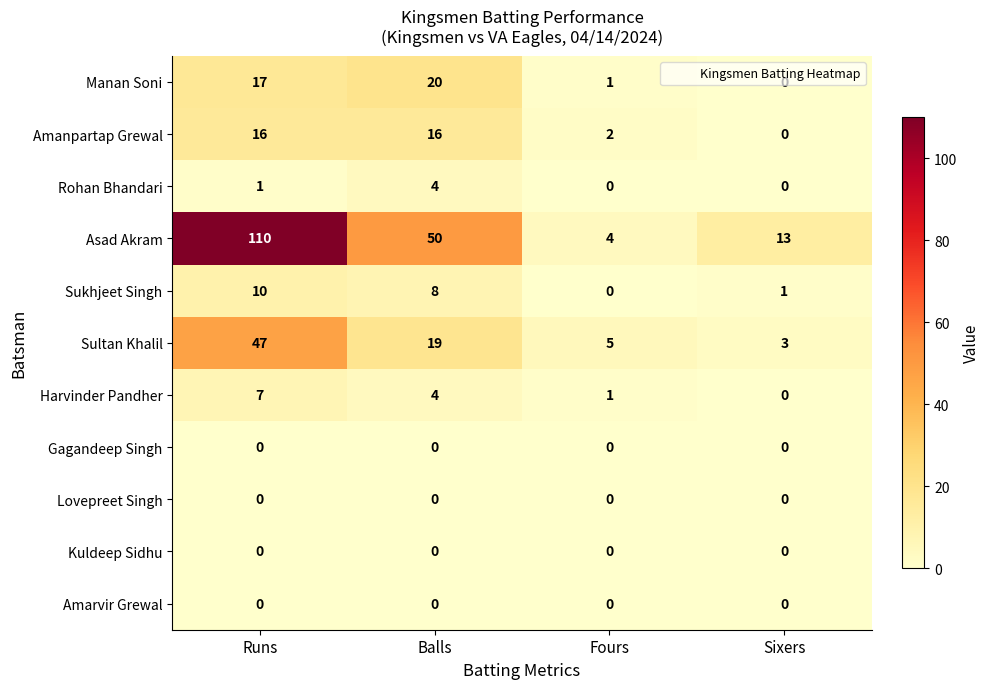

What is the difference between the maximum and second lowest values in the Asad Akram series?

97